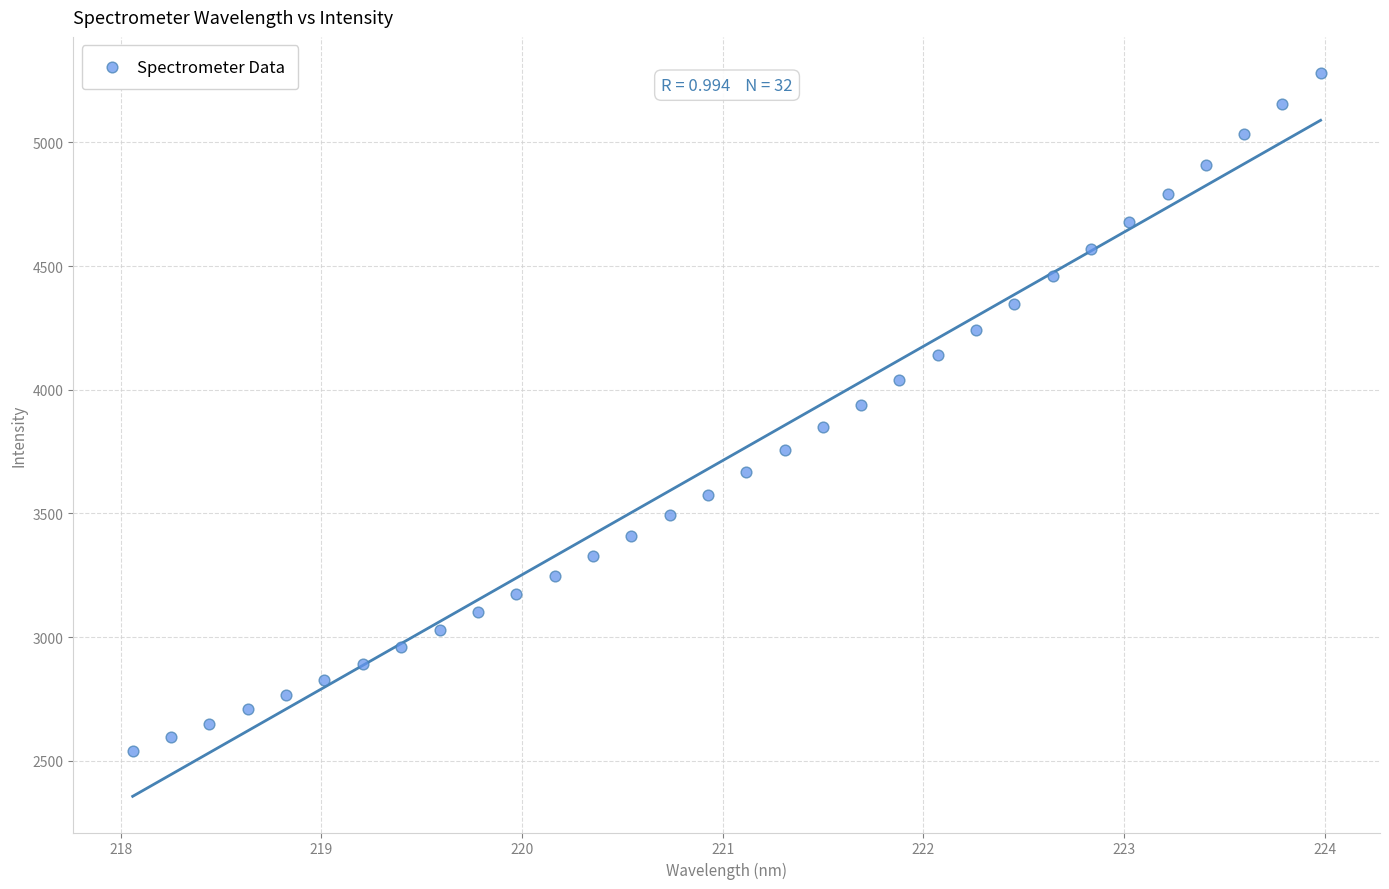

What is the range of X values (max minus min)?

5.9